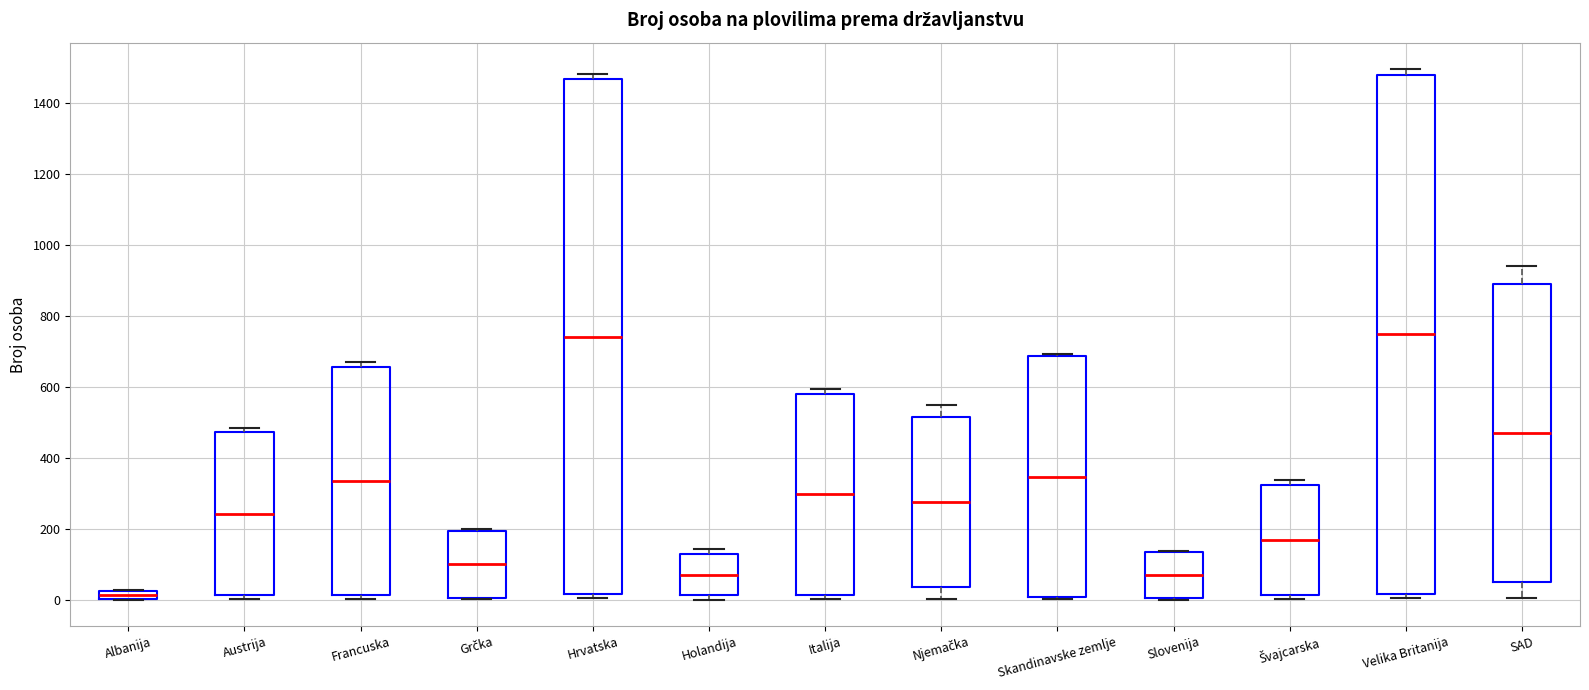

Which box has the lowest median line?

Albanija